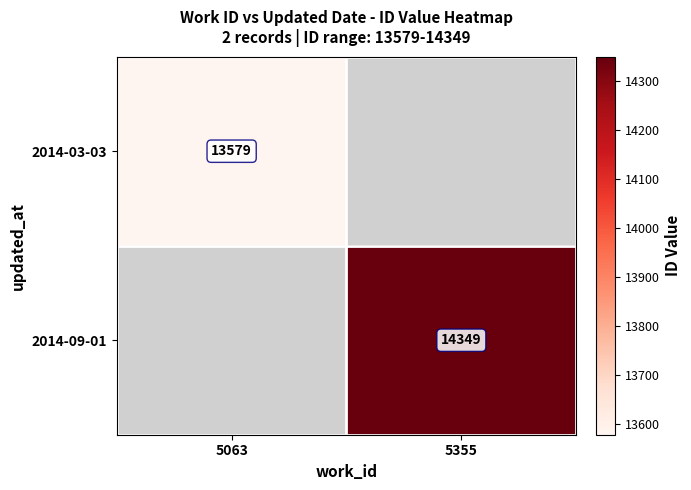

Is the value of 2014-03-03 at 5063 greater than the value of 2014-09-01 at 5355?

No